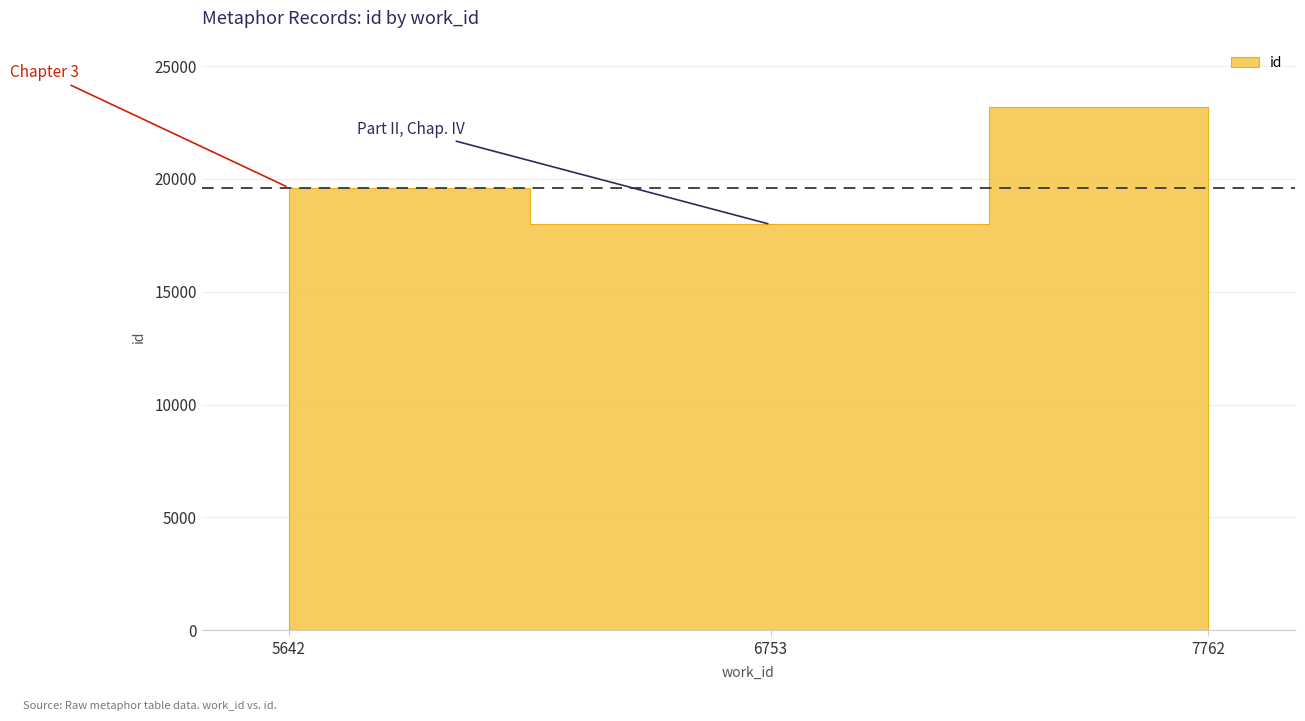

List the labels in order of value, smallest first.

6753, 5642, 7762